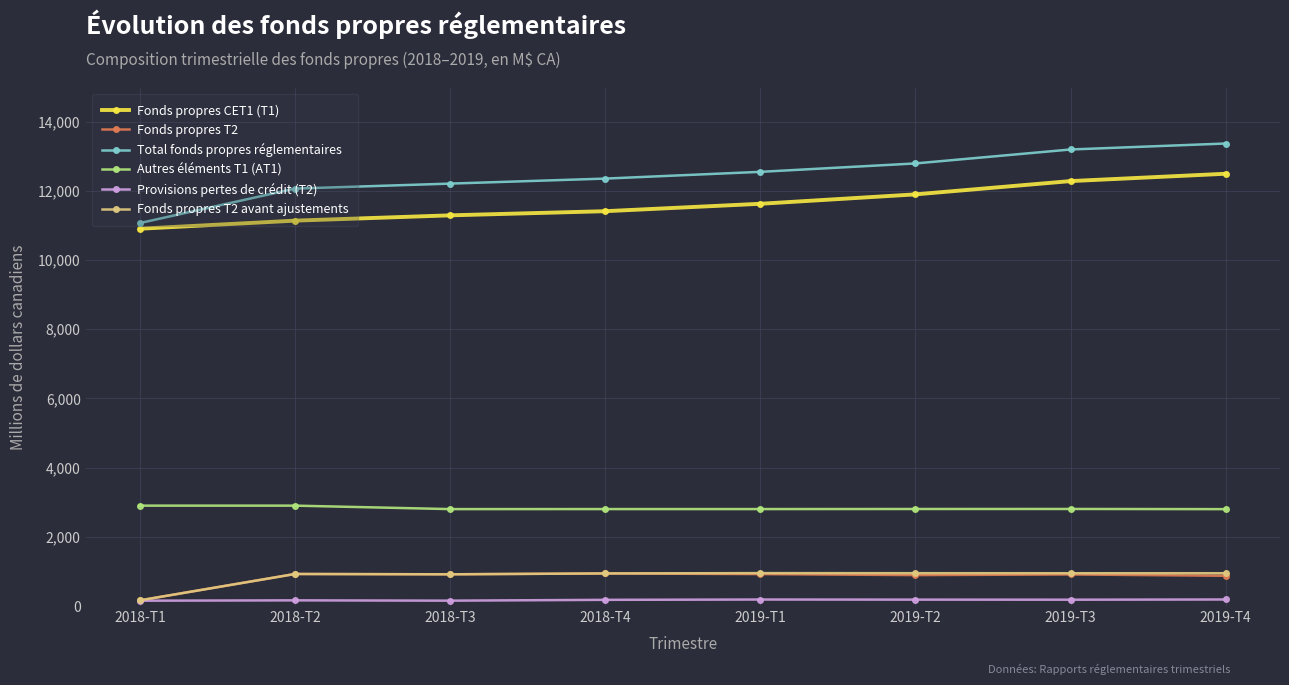

At which category does the chart reach its peak across all series?

2019-T4